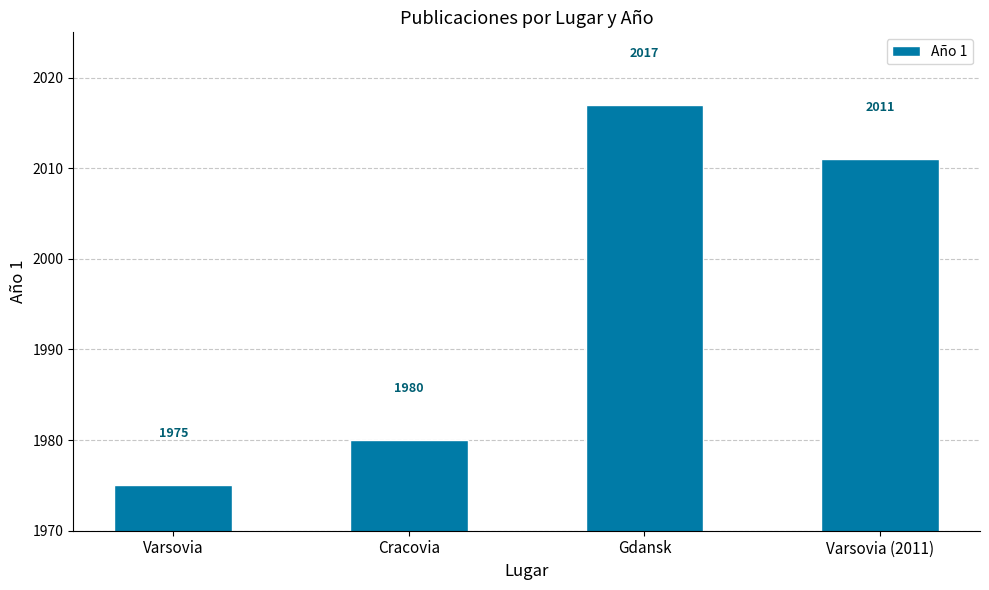

Which has a higher value, Gdansk or Varsovia (2011)?

Gdansk